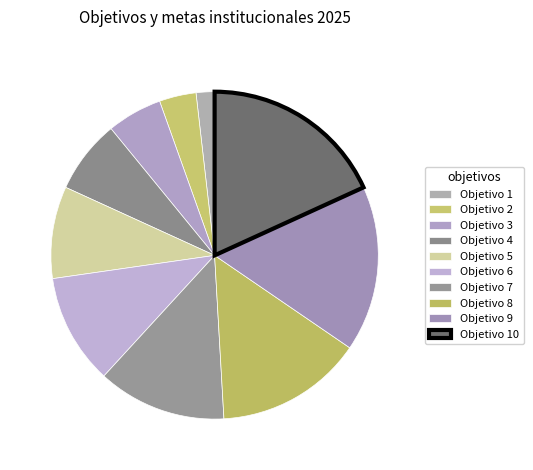

How much of the chart is everything except Objetivo 2?

96.4%